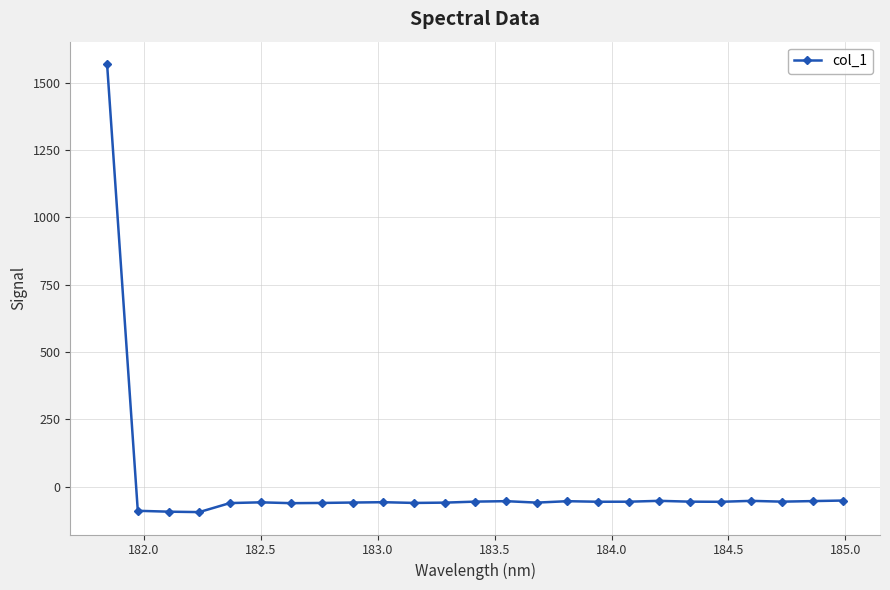

How many values are above zero?

1